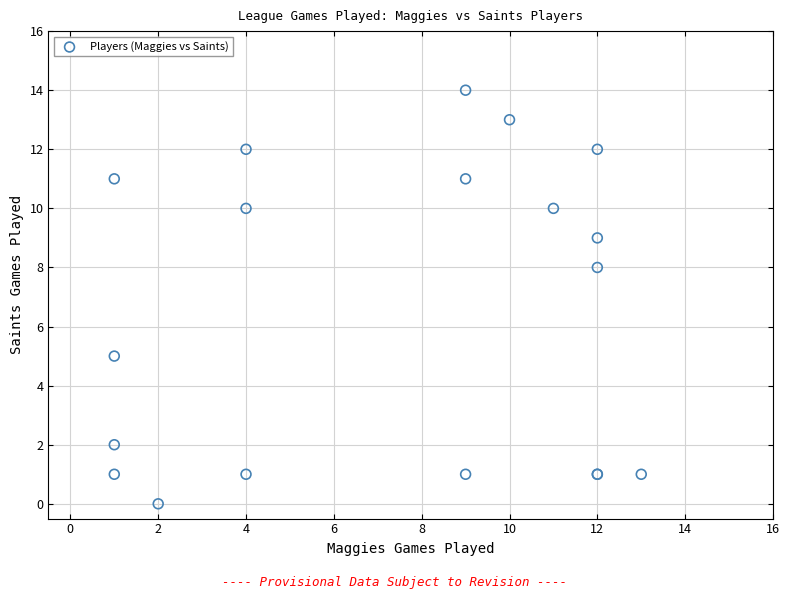

What Y value in the scatter plot is closest to 7?

8